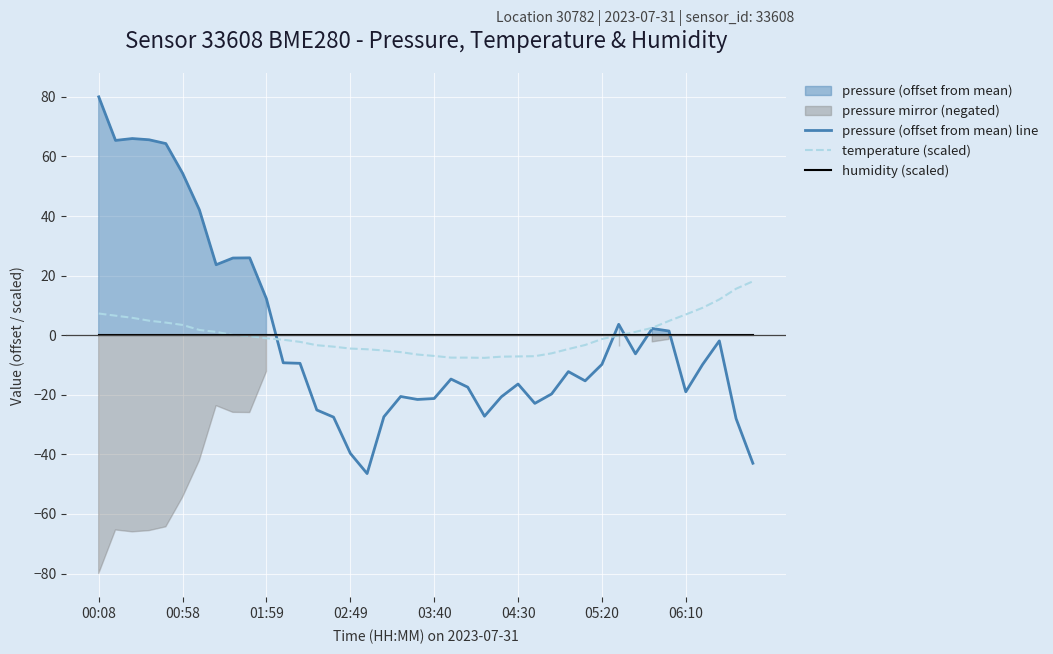

Is the value of humidity (scaled) at 38 greater than the value of pressure (offset from mean) line at 11?

Yes